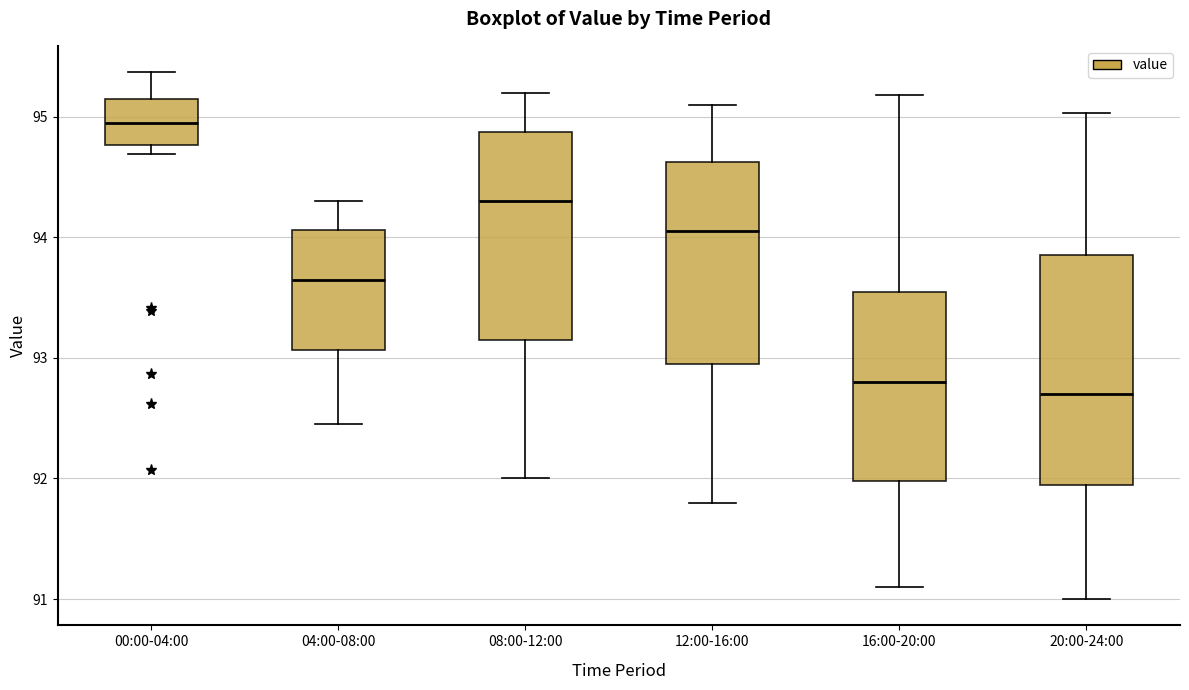

Reading left to right, read every box against the y-axis: the position of its median line, the range the box covers, and the ends of its whiskers. The values are not printed on the chart, so give them approximately, as read against the axis.

00:00-04:00: median 94.9, box 94.8 to 95.2, whiskers 94.7 to 95.4
04:00-08:00: median 93.7, box 93.1 to 94.1, whiskers 92.5 to 94.3
08:00-12:00: median 94.3, box 93.2 to 94.9, whiskers 92.0 to 95.2
12:00-16:00: median 94.1, box 93.0 to 94.6, whiskers 91.8 to 95.1
16:00-20:00: median 92.8, box 92.0 to 93.6, whiskers 91.1 to 95.2
20:00-24:00: median 92.7, box 92.0 to 93.9, whiskers 91.0 to 95.0